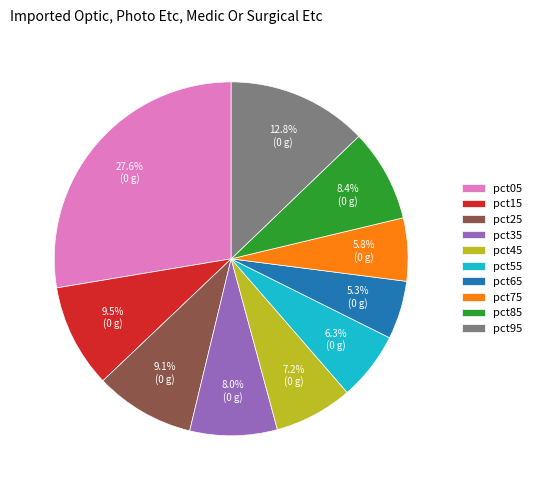

To the nearest percent, what is the combined percentage of pct05 and pct75?

33%